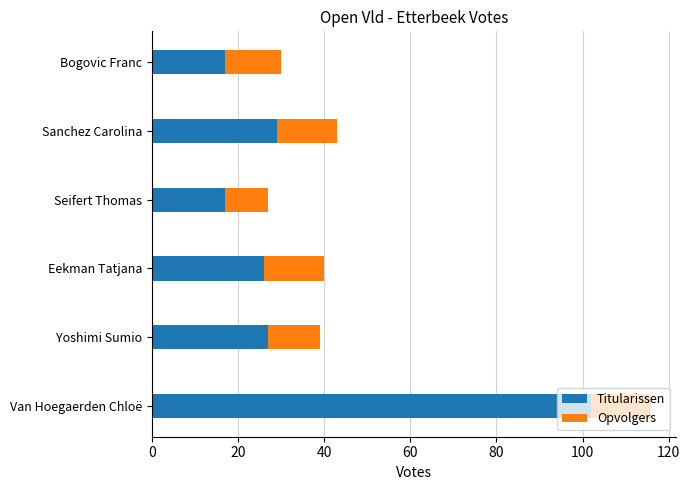

What is the approximate value of Titularissen at Eekman Tatjana?

26